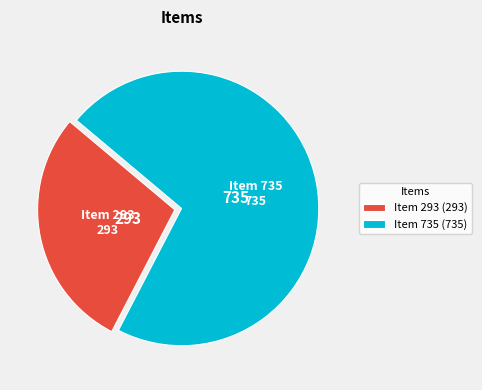

The Item 735 slice represents 71% of the pie. True or false?

True